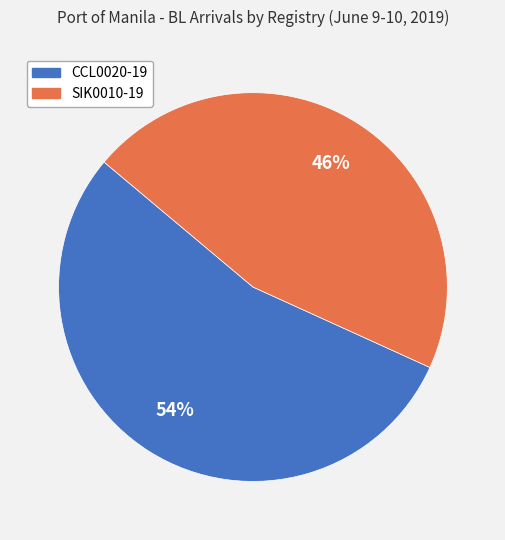

Which slice is the largest?

CCL0020-19